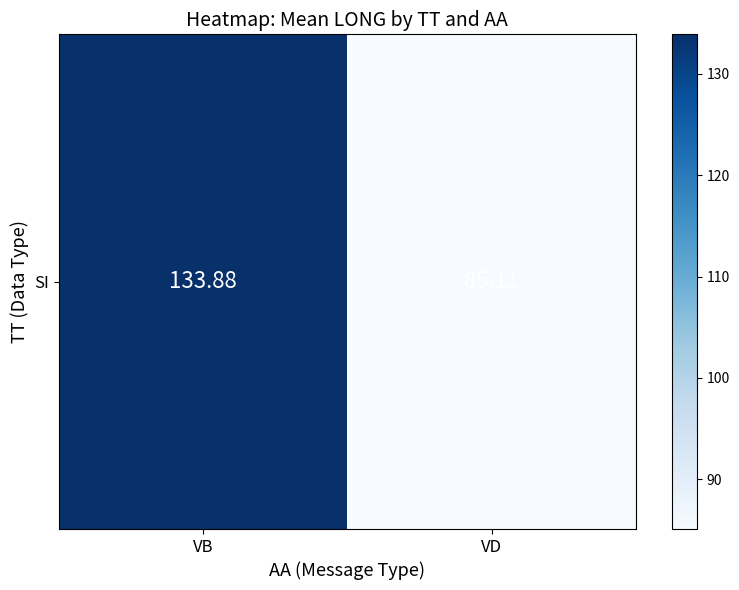

What is the difference between the maximum and minimum values?

48.8